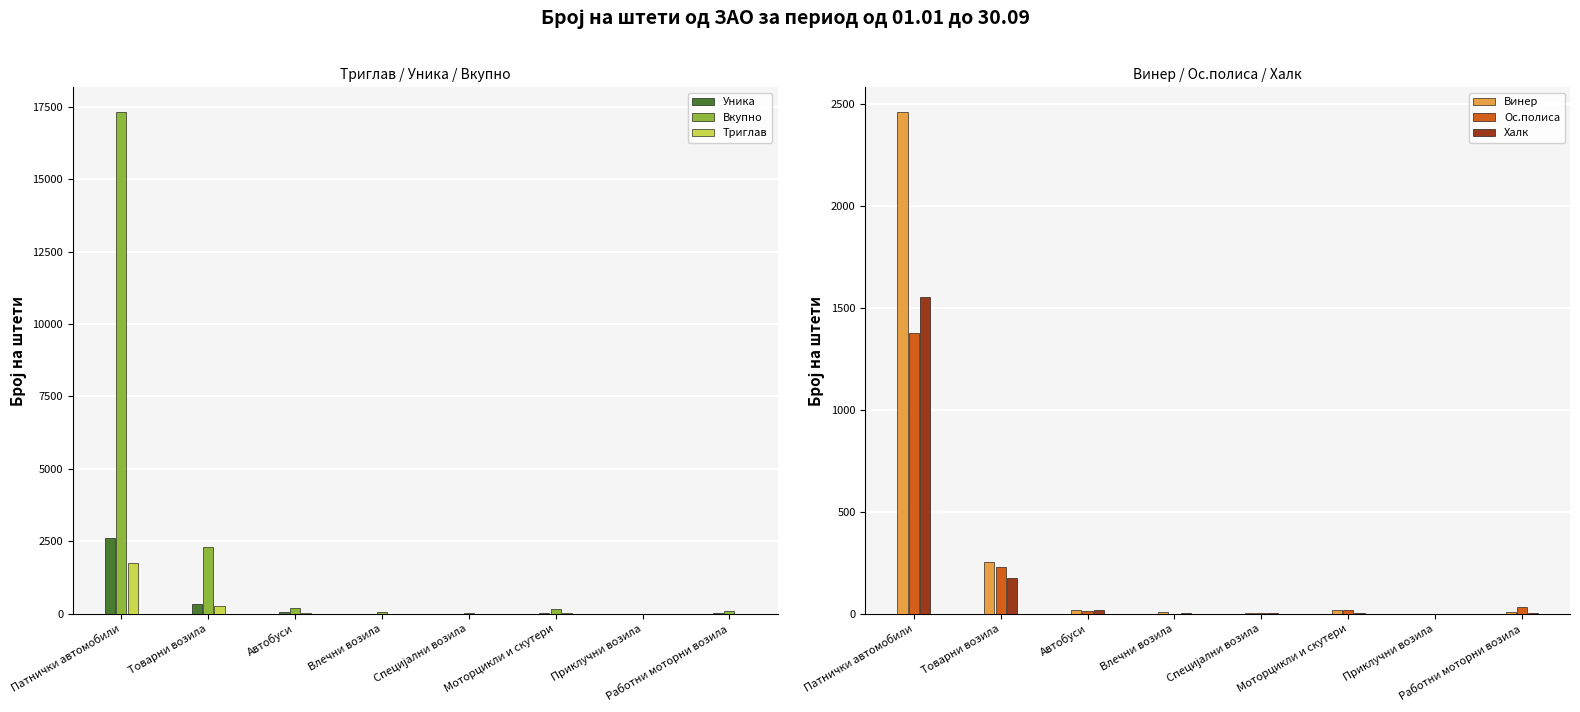

What are all the series names shown in the legend?

Уника, Вкупно, Триглав, Винер, Ос.полиса, Халк